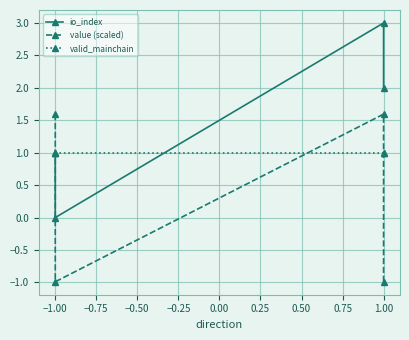

What is the sum of the value (scaled) values at −1.00 and 1.00?

0.6